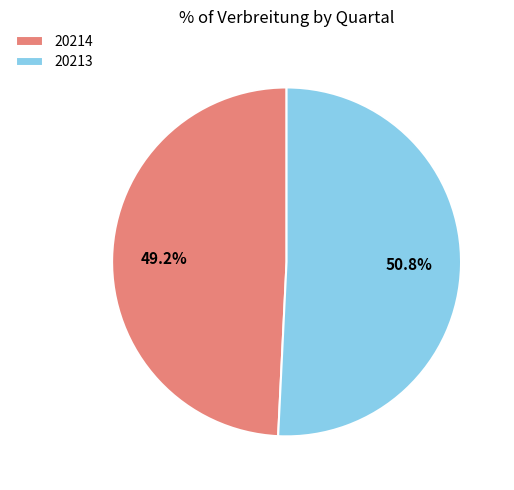

Is 20213 the majority of the pie?

Yes